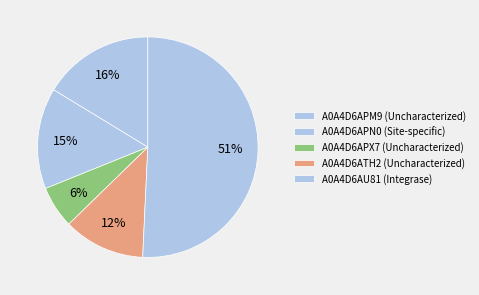

Between A0A4D6APN0 and A0A4D6ATH2, which is larger?

A0A4D6APN0